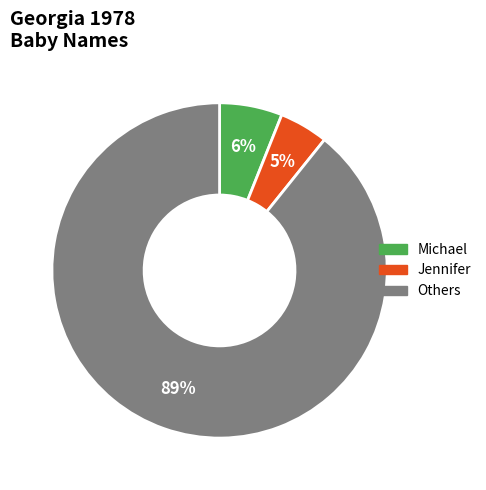

To the nearest percent, what percentage of the pie is Jennifer?

5%